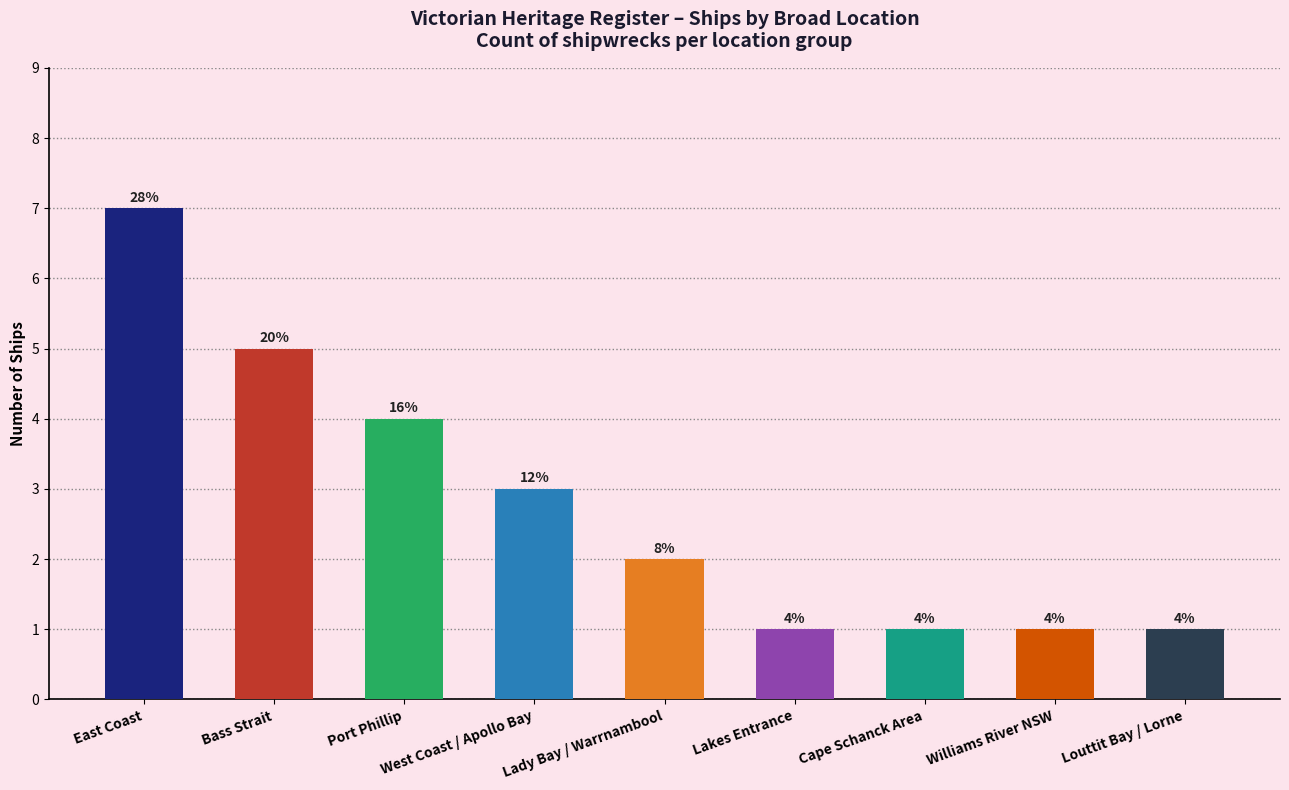

Approximately how many times larger is the value at Lakes Entrance compared to Lady Bay / Warrnambool?

0.5